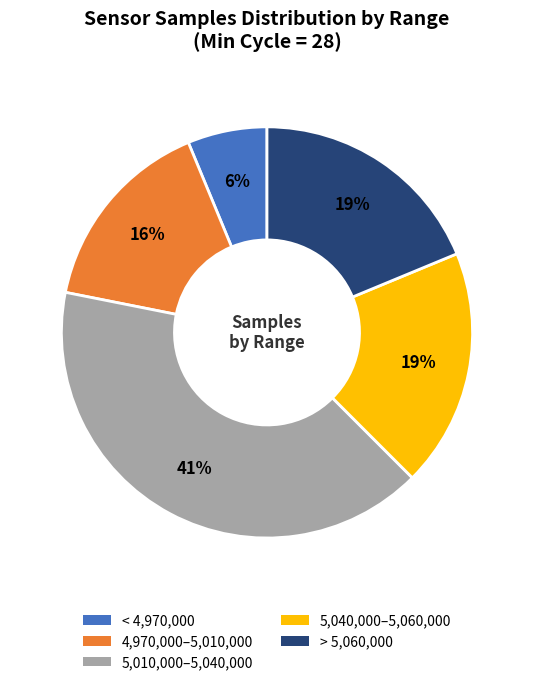

To the nearest percent, what is the average slice percentage?

20%